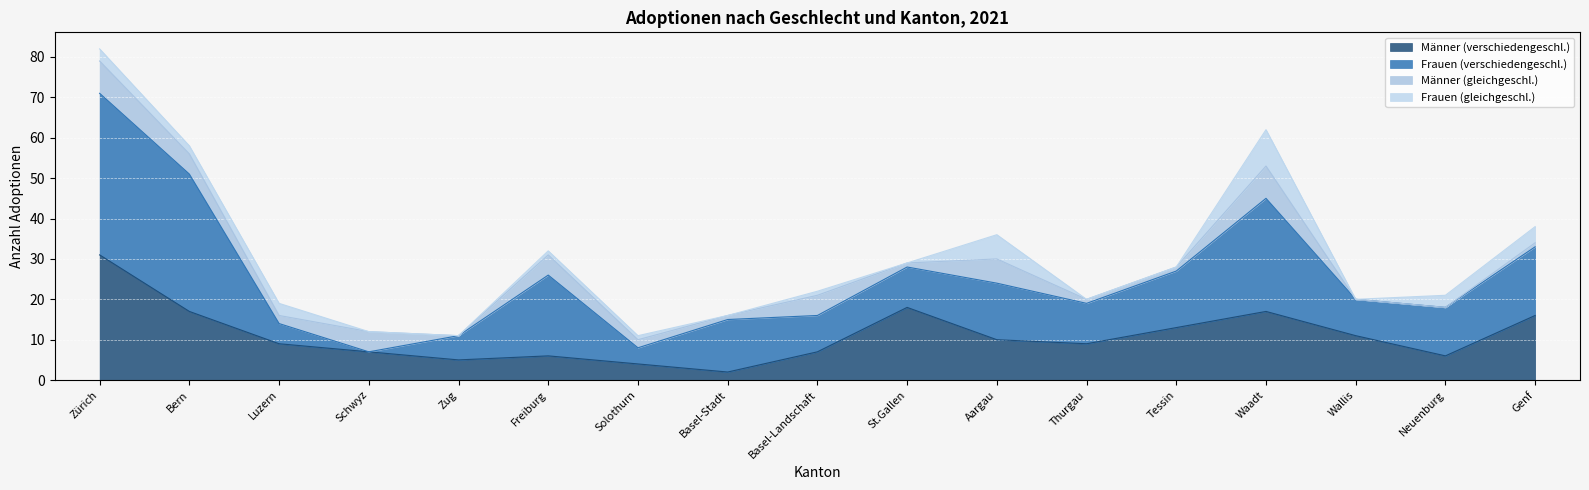

Between Basel-Landschaft and Wallis, which is larger?

Wallis